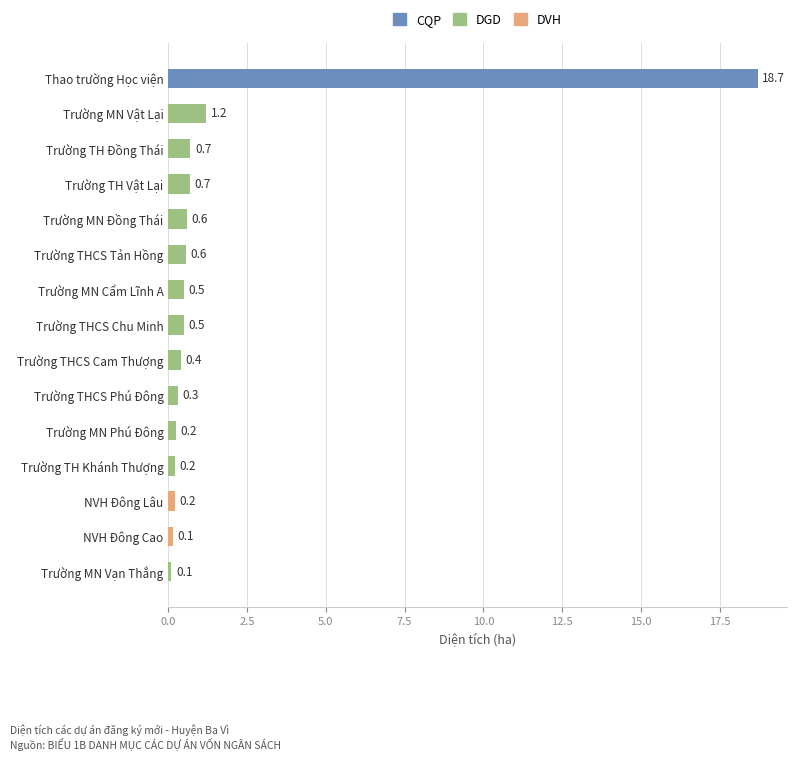

What is the sum of all values?

25.0